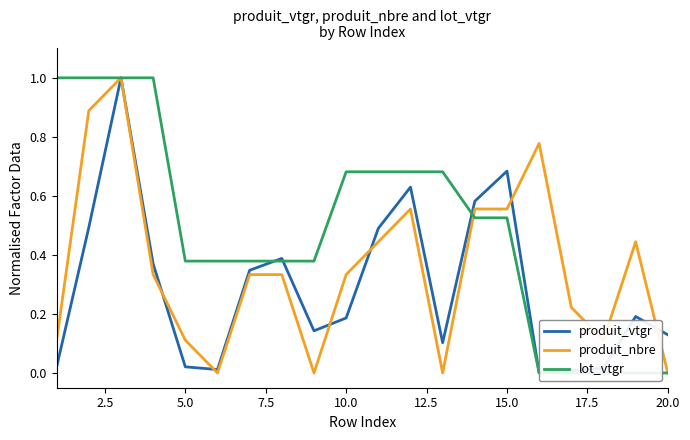

What is the difference between the maximum and minimum values in the produit_vtgr series?

1.0